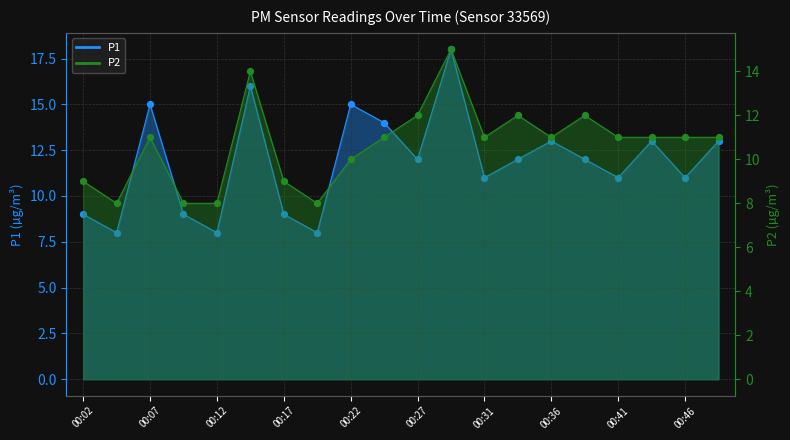

What are all the series names shown in the legend?

P1, P2